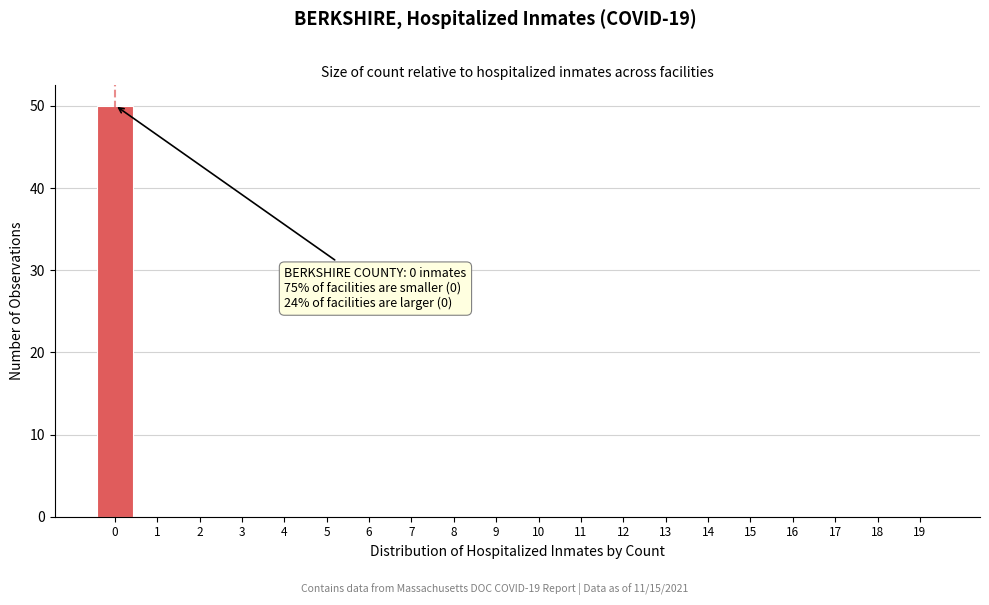

Reading left to right, list all the values displayed in this chart.

0=50	1=0	2=0	3=0	4=0	5=0	6=0	7=0	8=0	9=0	10=0	11=0	12=0	13=0	14=0	15=0	16=0	17=0	18=0	19=0